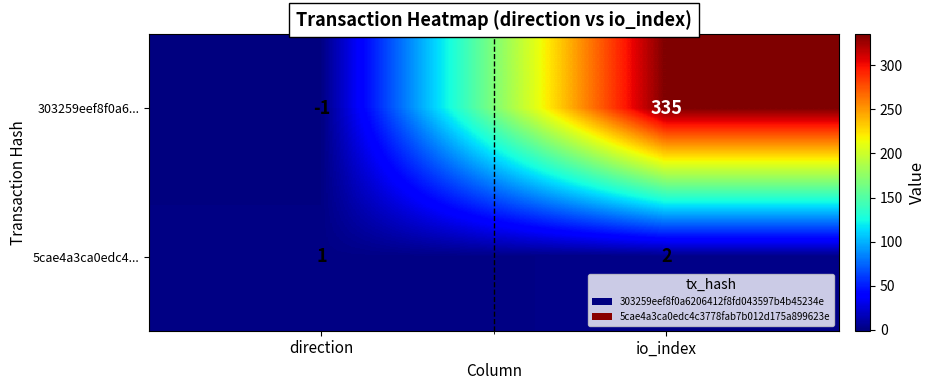

Reading right to left, extract all data points from this chart.

303259eef8f0a6...: 335	-1
5cae4a3ca0edc4...: 2	1